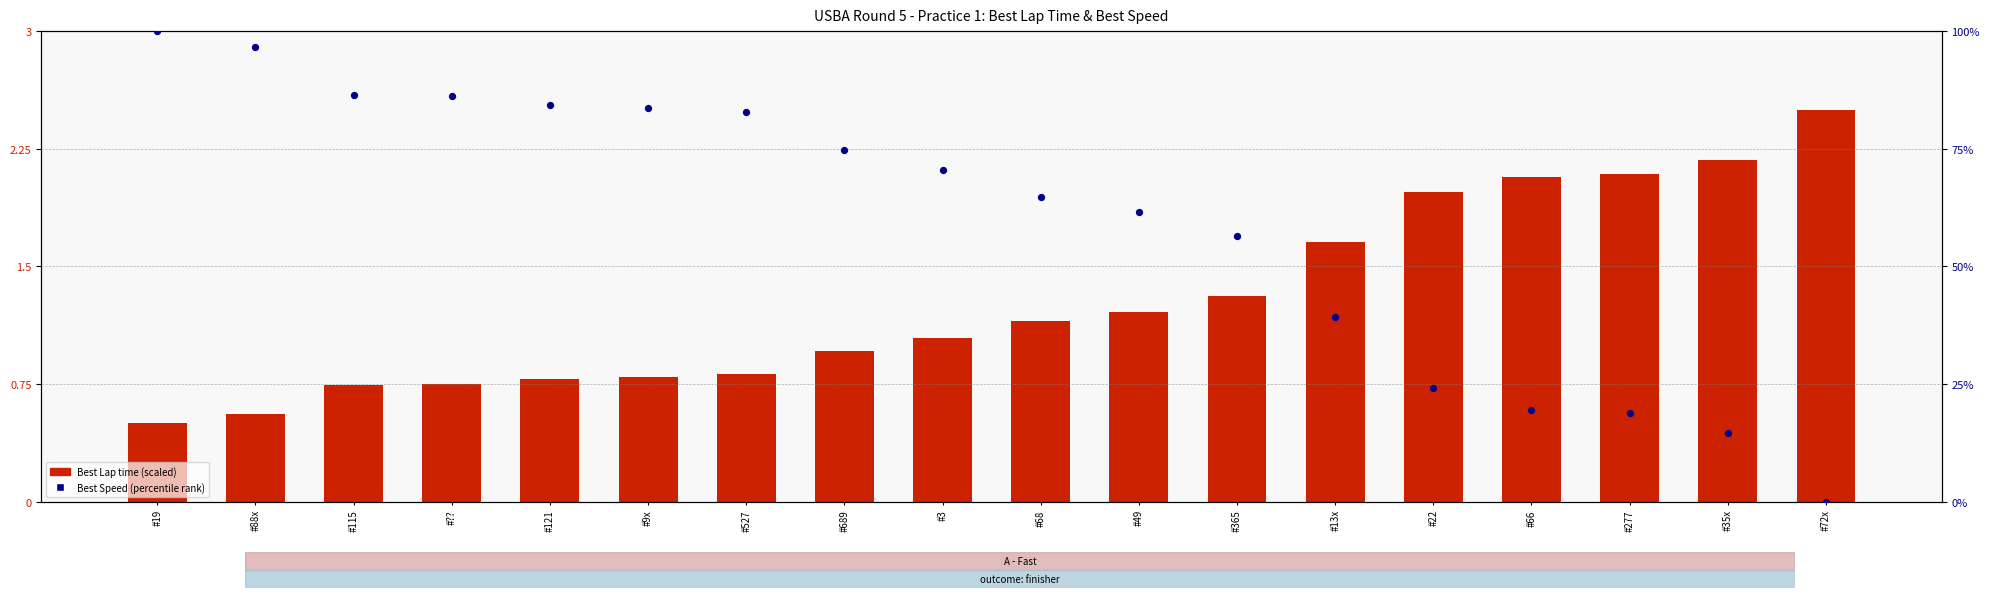

Which series contains the lowest Y value?

Best Speed (percentile rank)